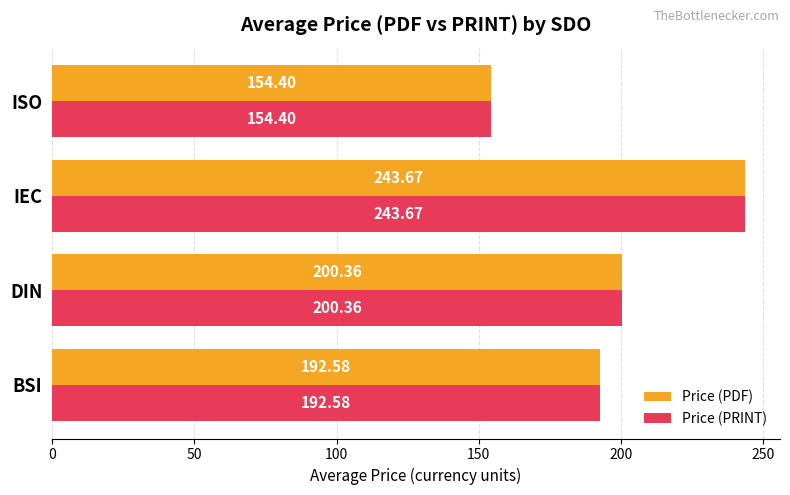

List the labels in order of Price (PRINT) value, smallest first.

ISO, BSI, DIN, IEC